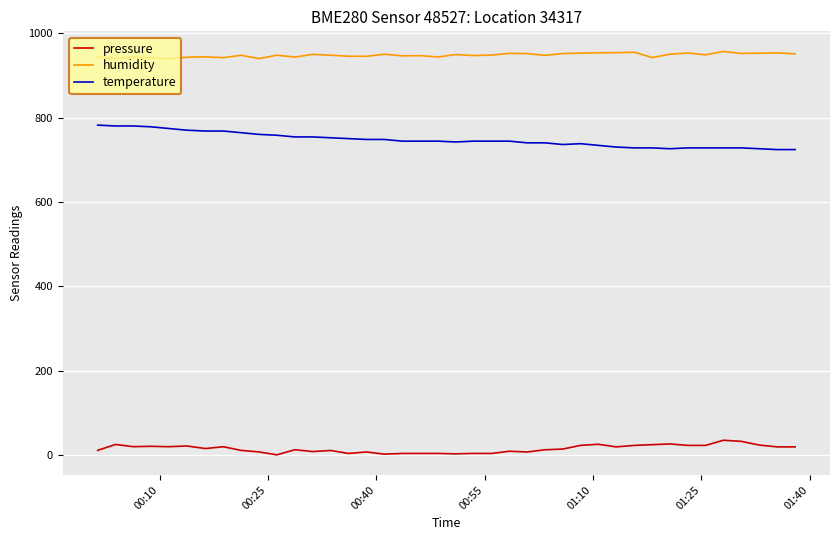

True or false: humidity and pressure intersect in this chart.

False